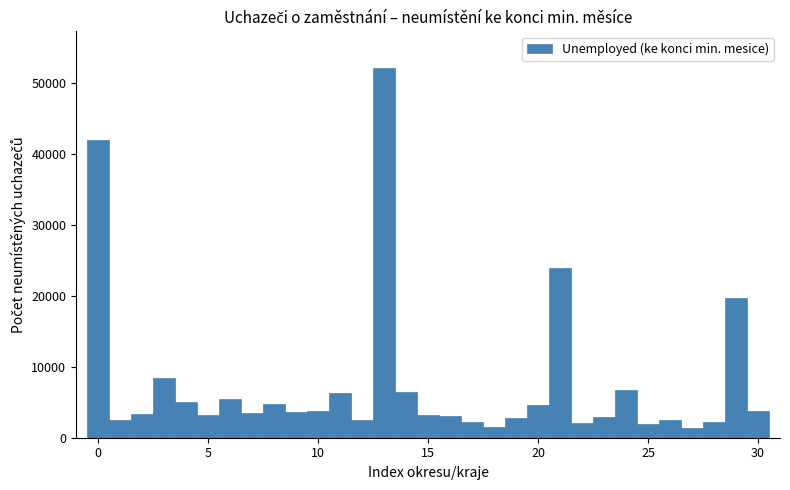

Read against the x-axis, roughly where is the centre of the tallest bar?

13.0